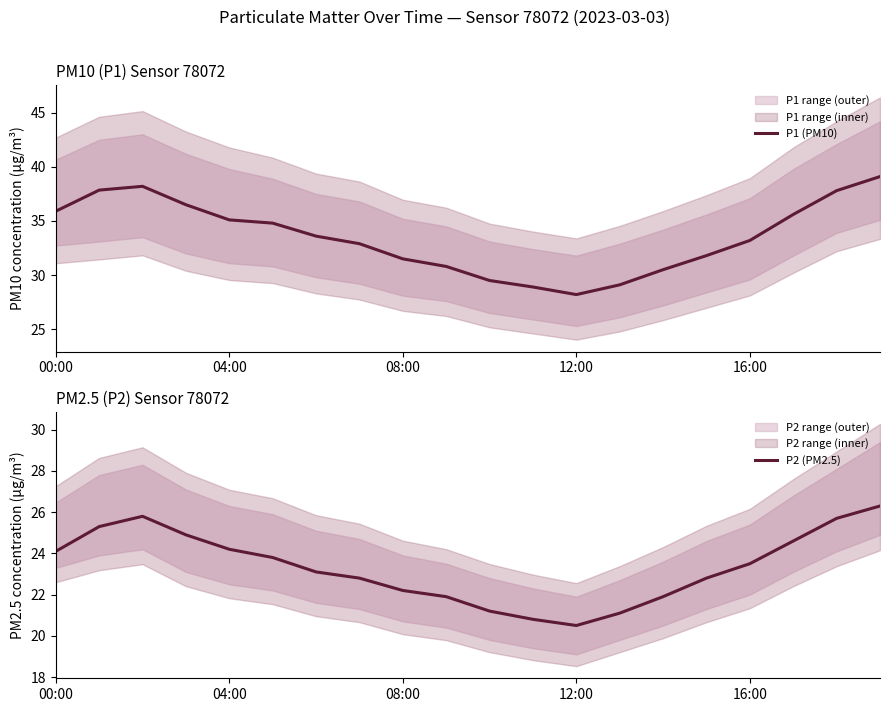

Which category has the lowest value in the P1 (PM10) series?

12:00